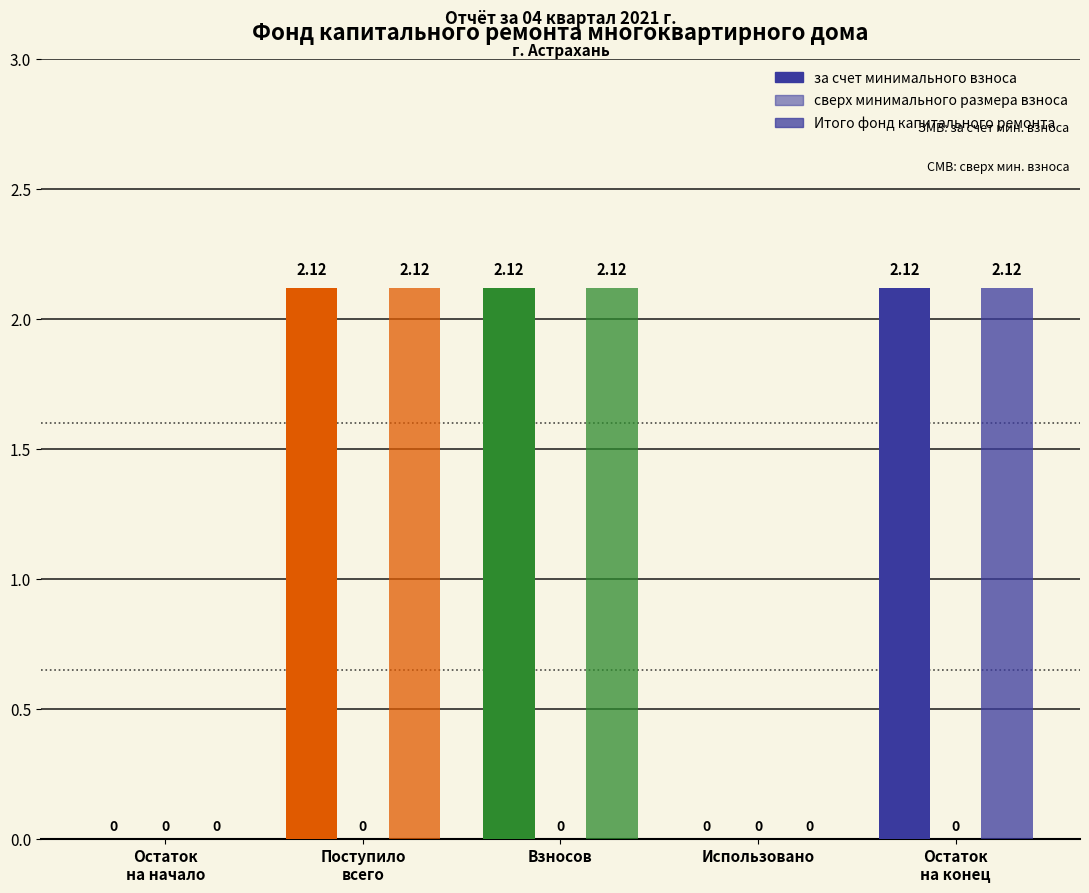

How many groups of bars are there?

5